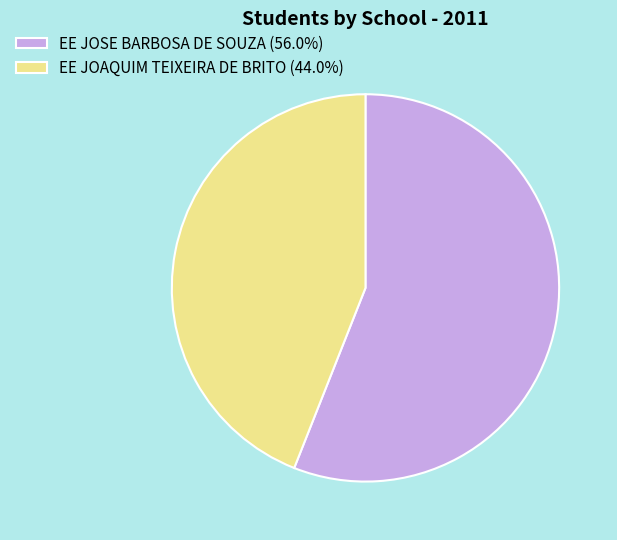

Which has a higher value, EE JOSE BARBOSA DE SOUZA or EE JOAQUIM TEIXEIRA DE BRITO?

EE JOSE BARBOSA DE SOUZA